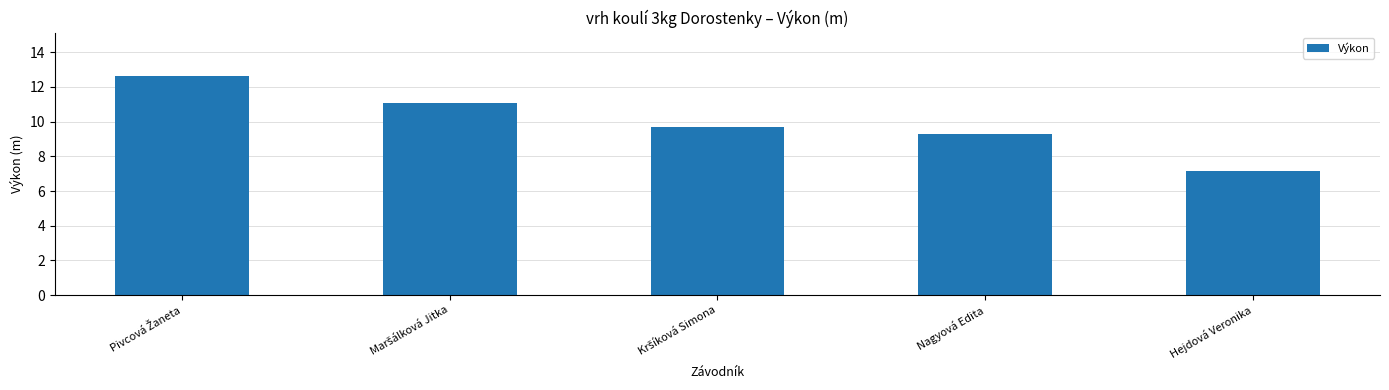

The chart shows a value of 14.2 at Nagyová Edita. True or false?

False